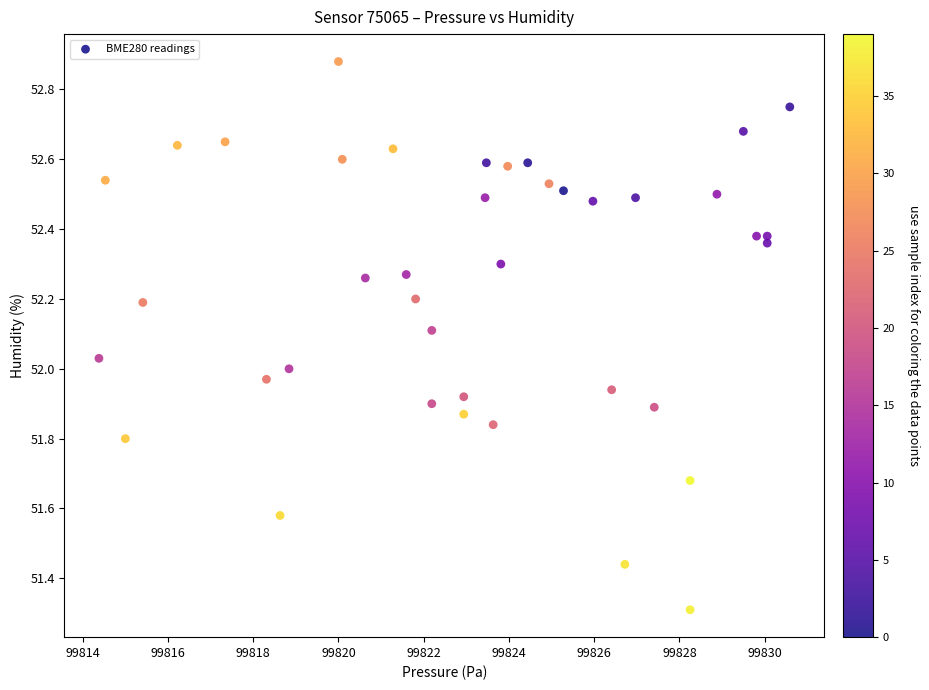

What is the range of X values (max minus min)?

16.2